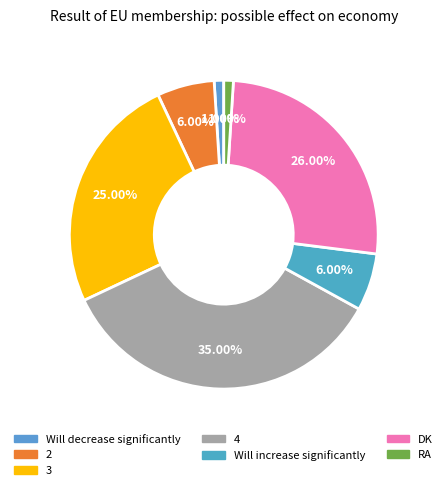

What is the change in value from 2 to 3?

+19